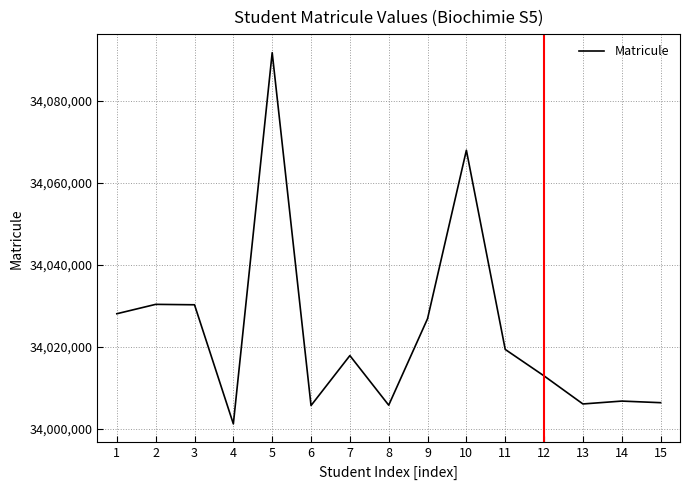

What is the change in value from 6 to 9?

+21191